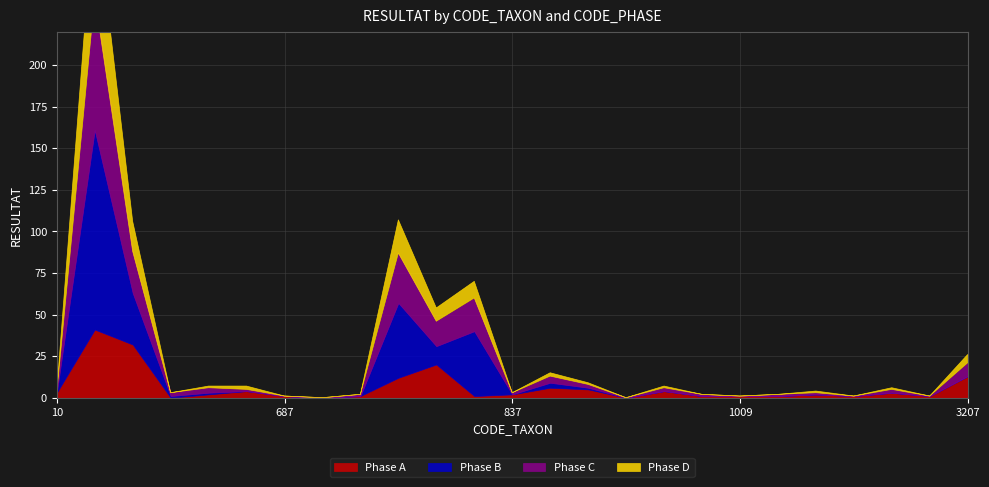

What is the difference between the Phase D values at 880 and 228?

2